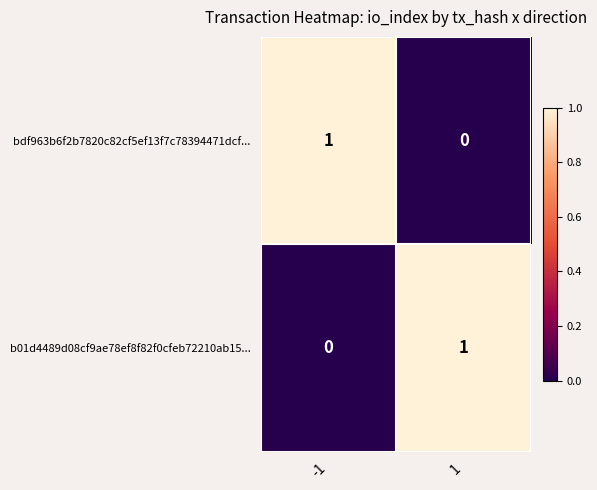

The value of b01d4489d08cf9ae78ef8f82f0cfeb72210ab15... at -1 is 0. True or false?

True